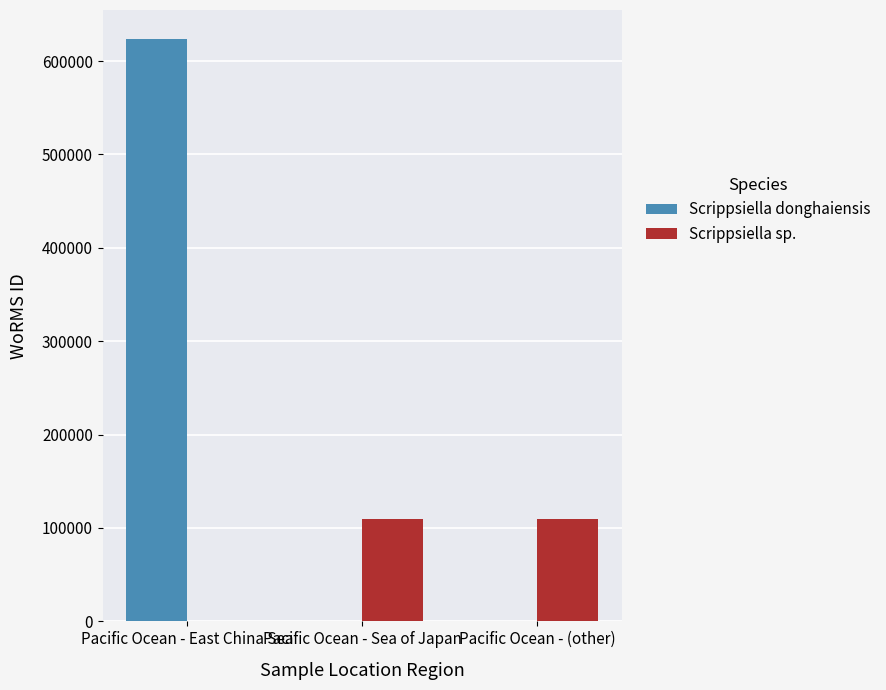

Which series has the largest total across all categories?

Scrippsiella donghaiensis